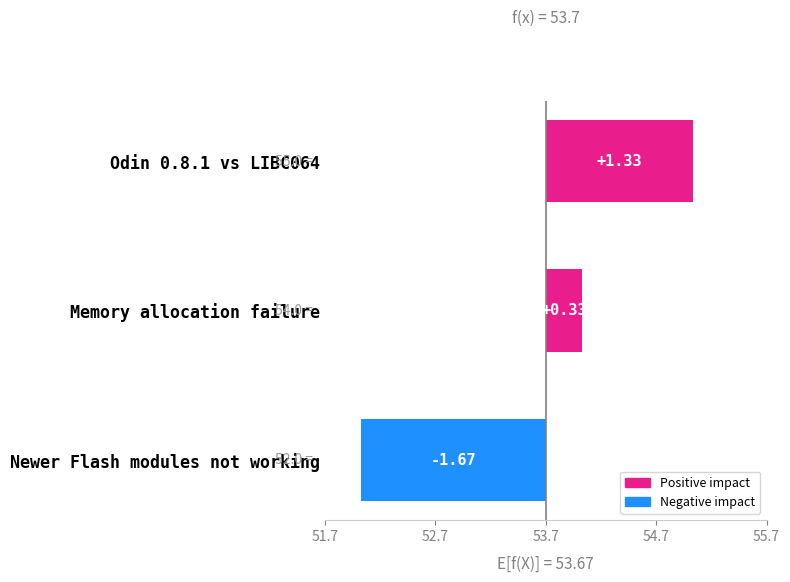

How many positive values are there?

2